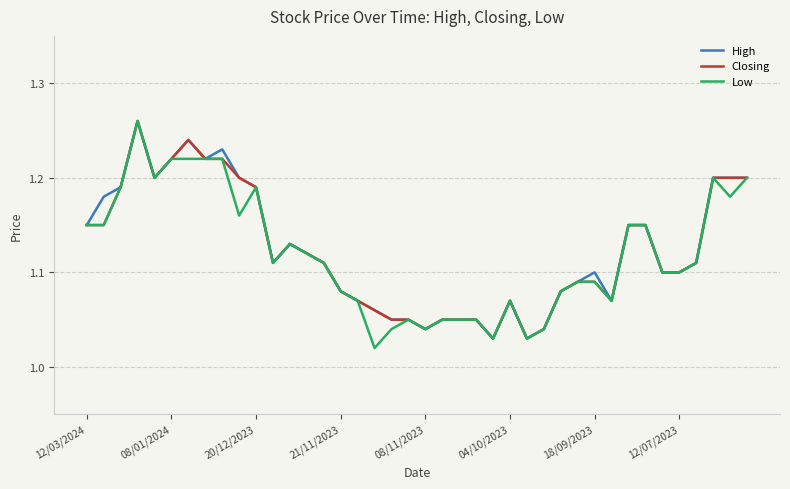

The Low series shows 1.1 at 12/07/2023. True or false?

True